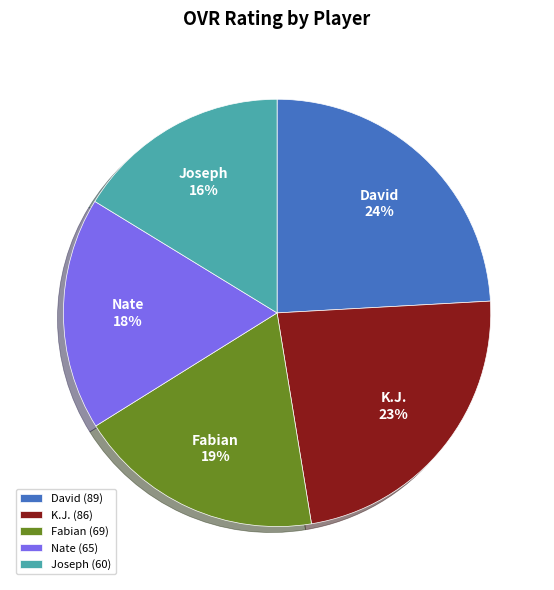

To the nearest percent, what percentage of the pie is Nate?

18%